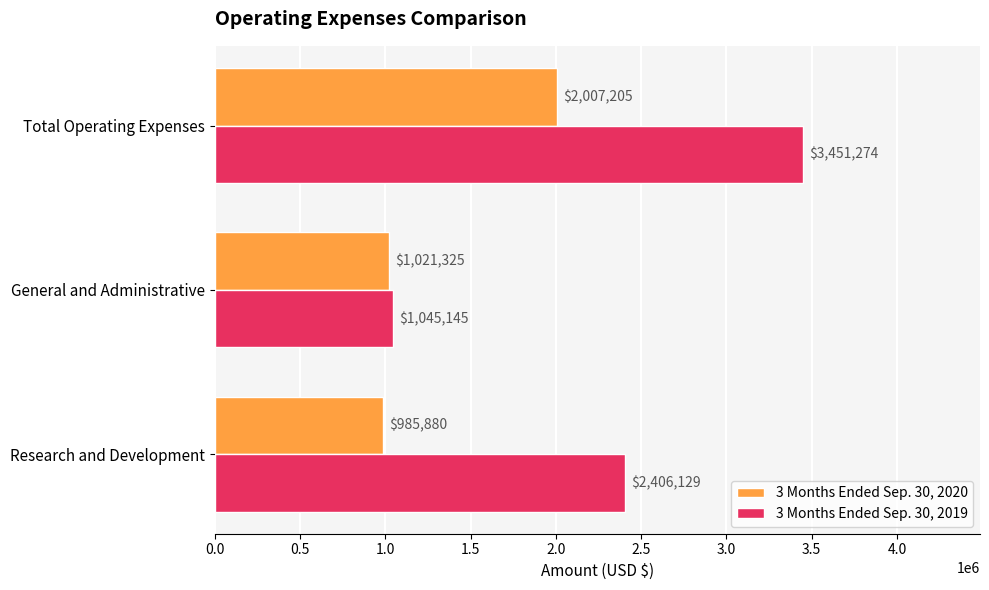

Between Research and Development and General and Administrative, which series saw the biggest shift?

3 Months Ended Sep. 30, 2019